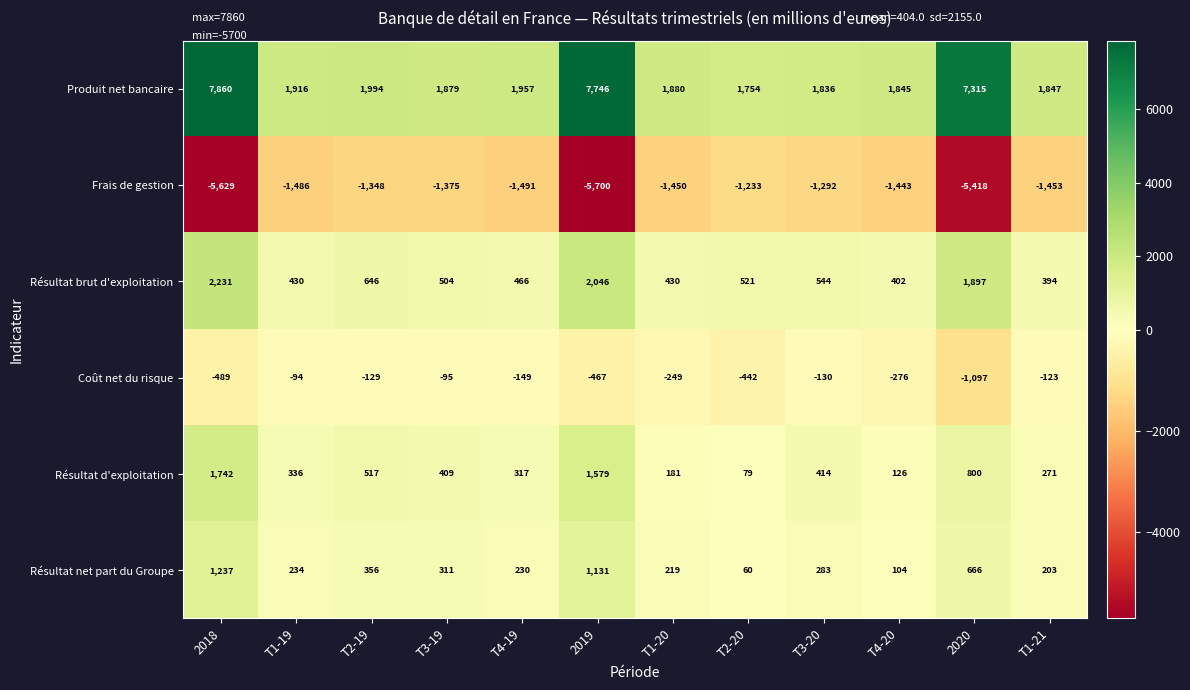

At T1-19, list the series in order from smallest to largest.

Frais de gestion, Coût net du risque, Résultat net part du Groupe, Résultat d'exploitation, Résultat brut d'exploitation, Produit net bancaire